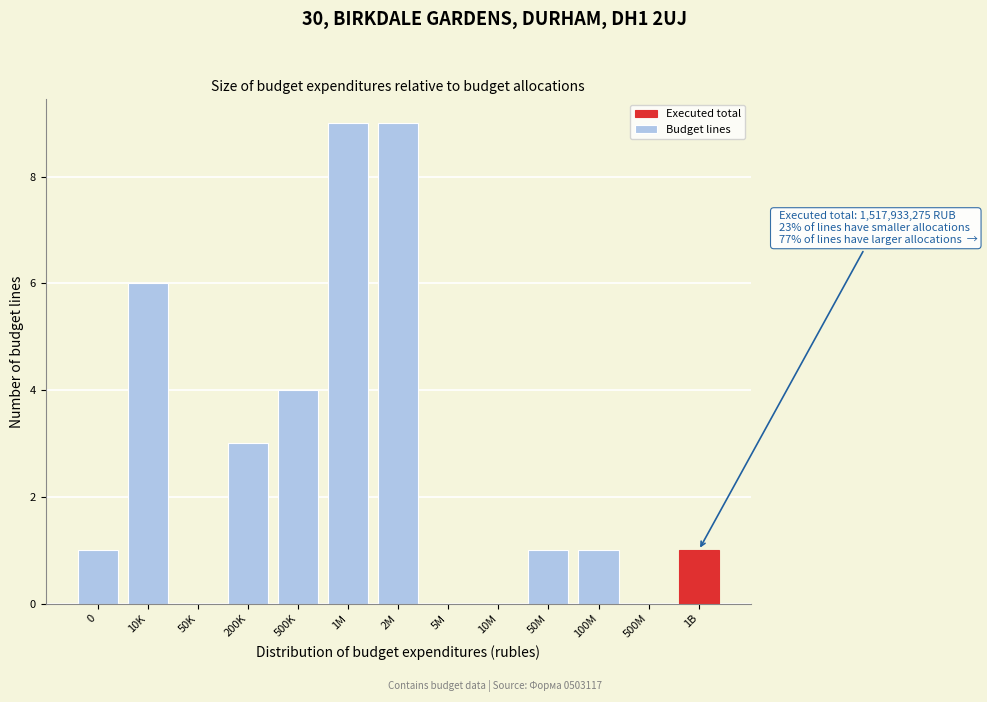

Reading right to left, transcribe all the data shown in this chart.

1B=1	500M=0	100M=1	50M=1	10M=0	5M=0	2M=9	1M=9	500K=4	200K=3	50K=0	10K=6	0=1